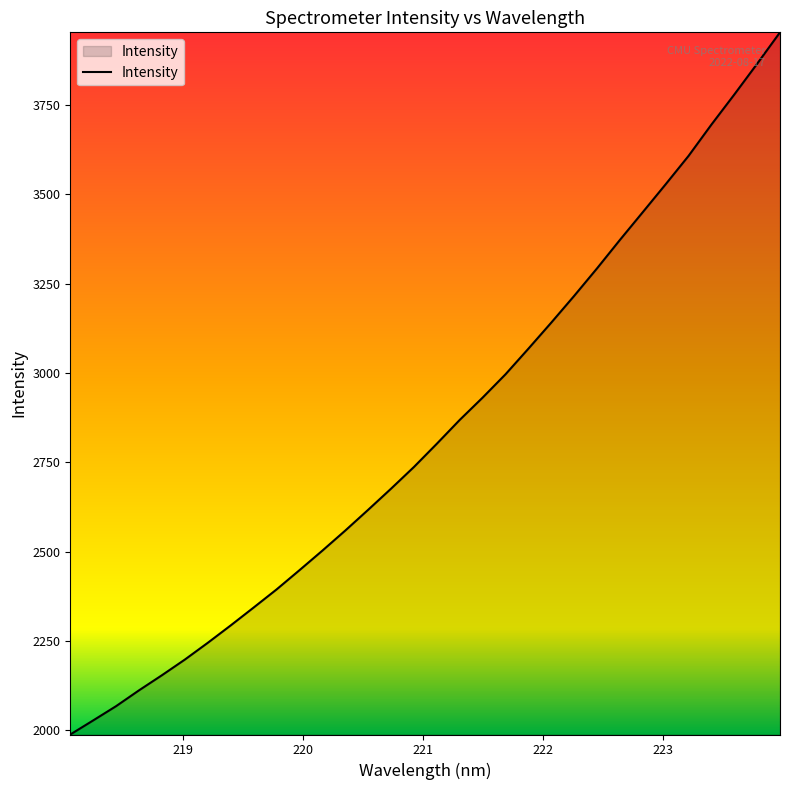

Reading left to right, what are all the values shown in this chart?

1988.6	2028.0	2067.9	2112.2	2154.4	2198.2	2245.1	2293.8	2343.7	2394.3	2448.1	2502.8	2559.0	2617.1	2676.2	2737.0	2802.0	2868.6	2931.0	2996.2	3067.8	3140.8	3215.5	3292.5	3372.1	3449.8	3527.8	3607.1	3694.7	3778.8	3864.9	3952.8